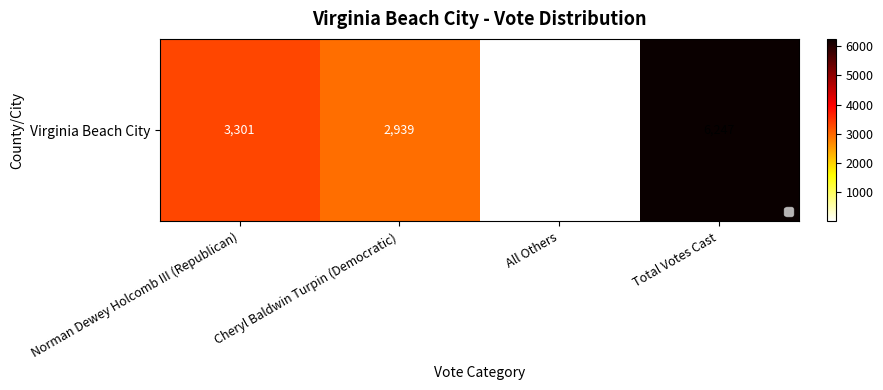

What is the average value?

3124